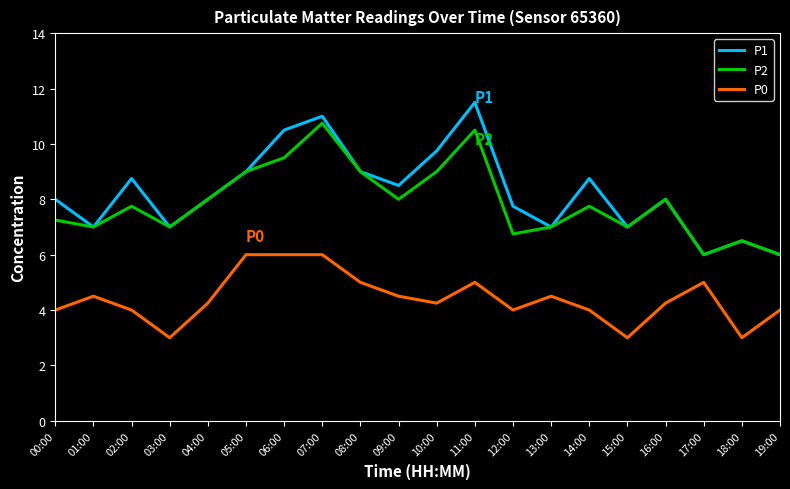

Which series has the largest range (max minus min)?

P1